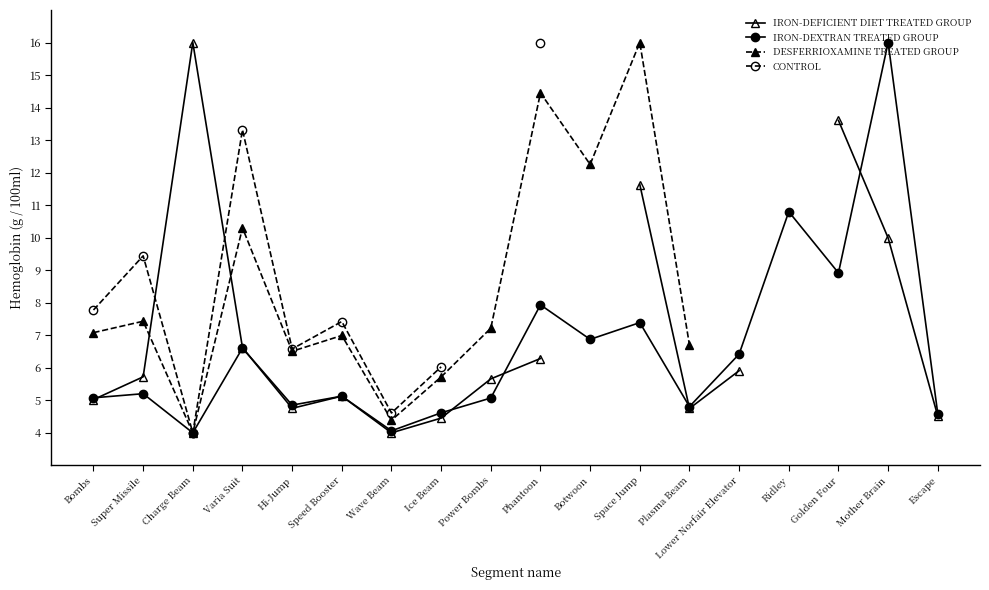

What is the value of the IRON-DEXTRAN TREATED GROUP point at the 2nd from the left?

5.2